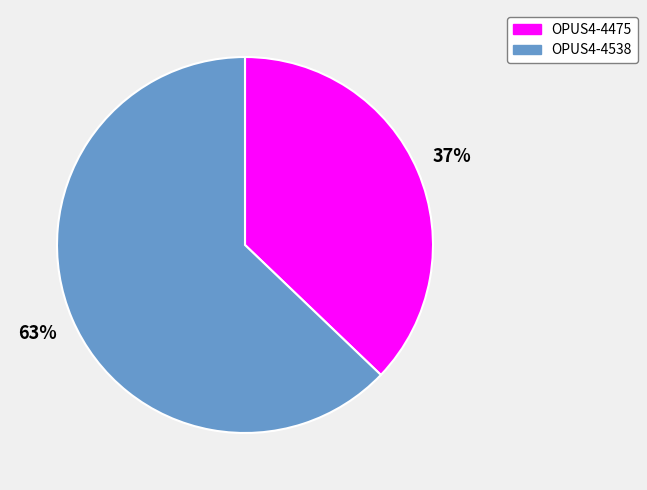

To the nearest percent, what is the average slice percentage?

50%